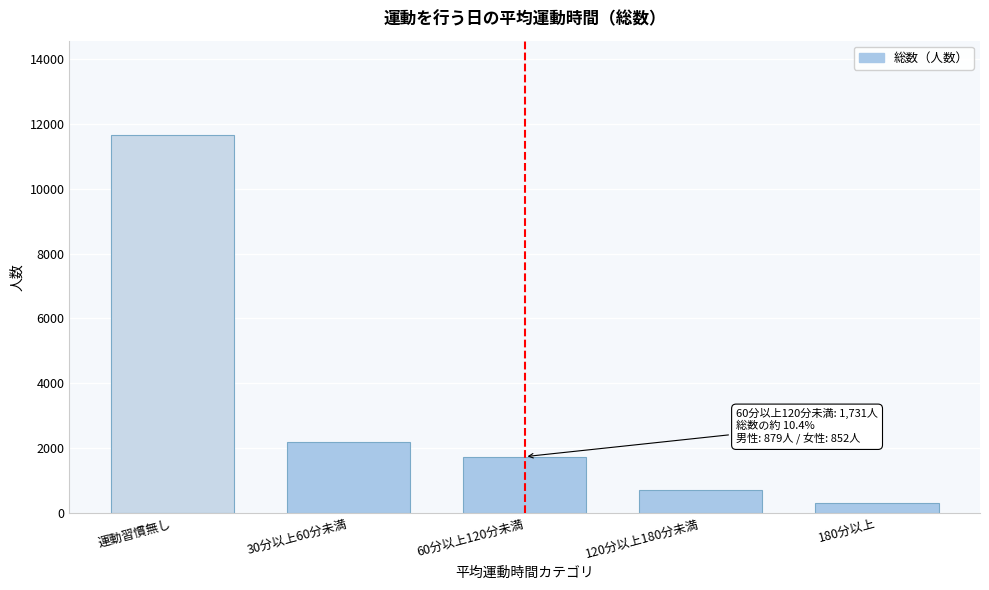

Reading left to right, what are all the values shown in this chart?

運動習慣無し=11657	30分以上60分未満=2193	60分以上120分未満=1731	120分以上180分未満=716	180分以上=298